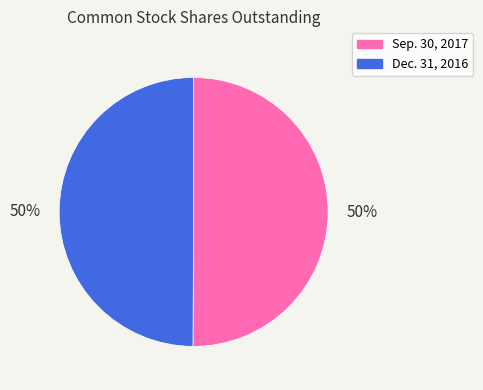

Approximately how many times larger is the value at Sep. 30, 2017 compared to Dec. 31, 2016?

1.0